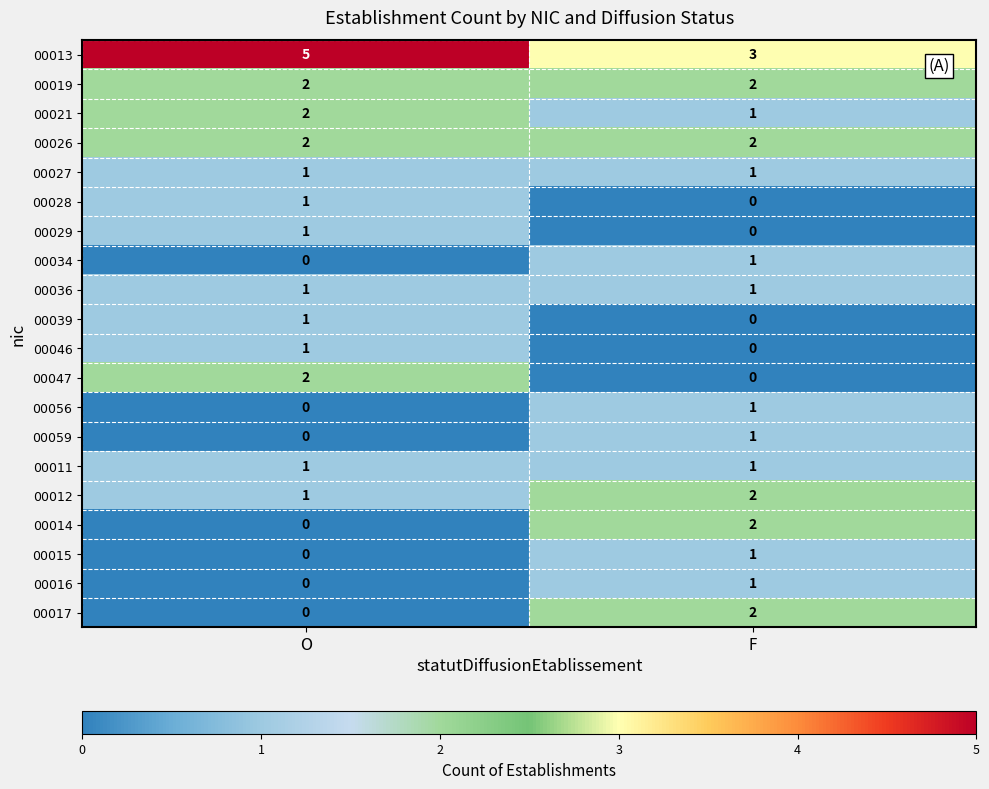

What is the spread (max minus min) of values at O?

5